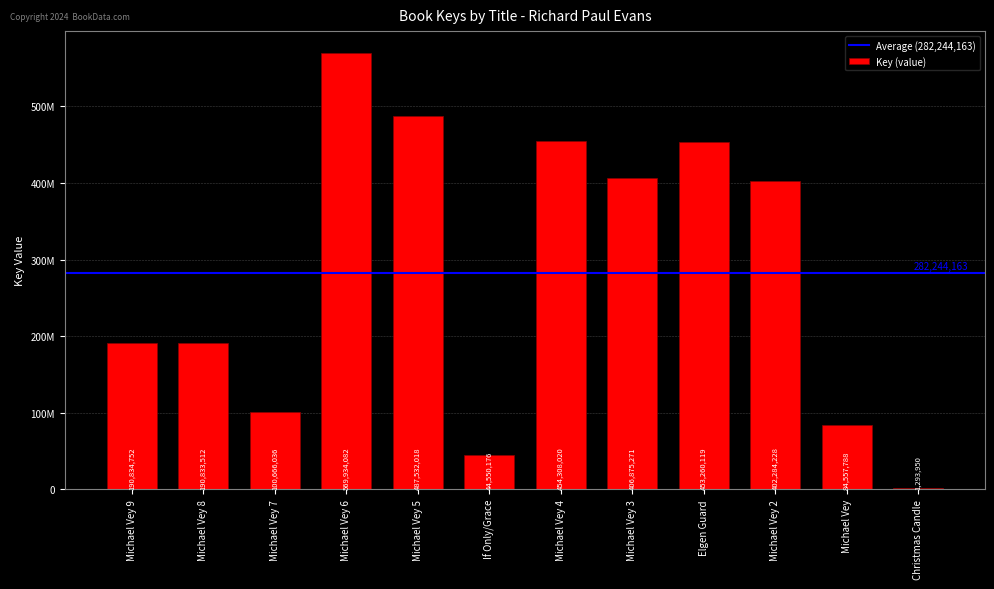

The value at Michael Vey 3 is 406875271. True or false?

True